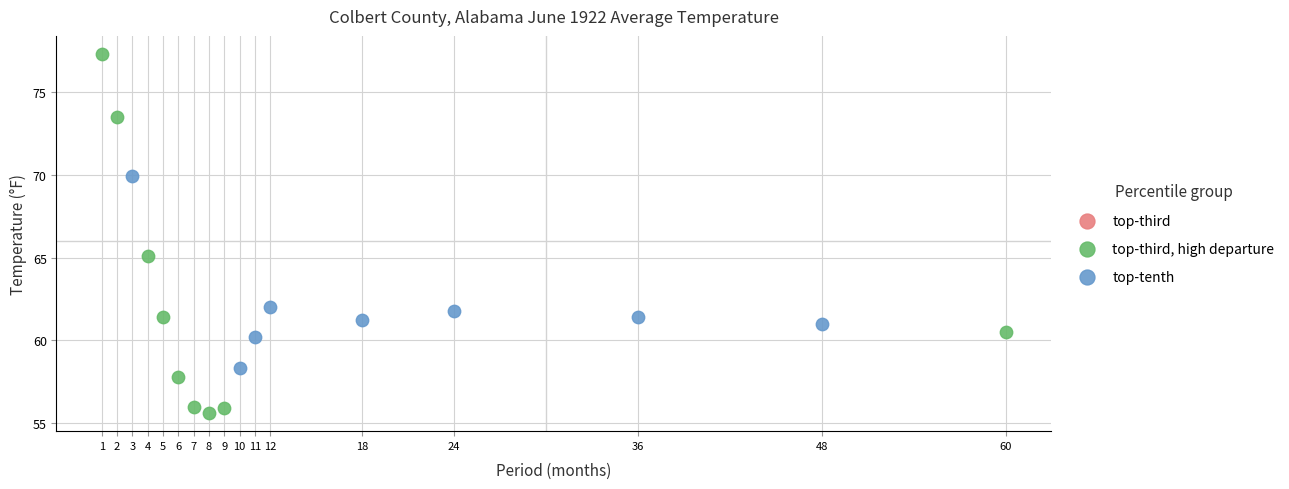

Which series contains the highest Y value?

top-third, high departure